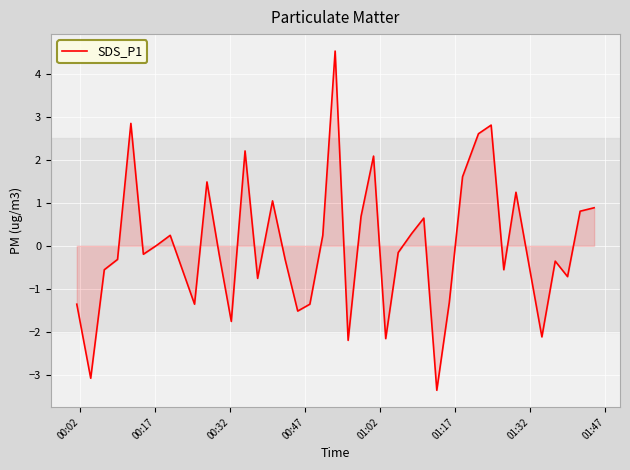

What is the difference between the maximum and minimum values?

7.9